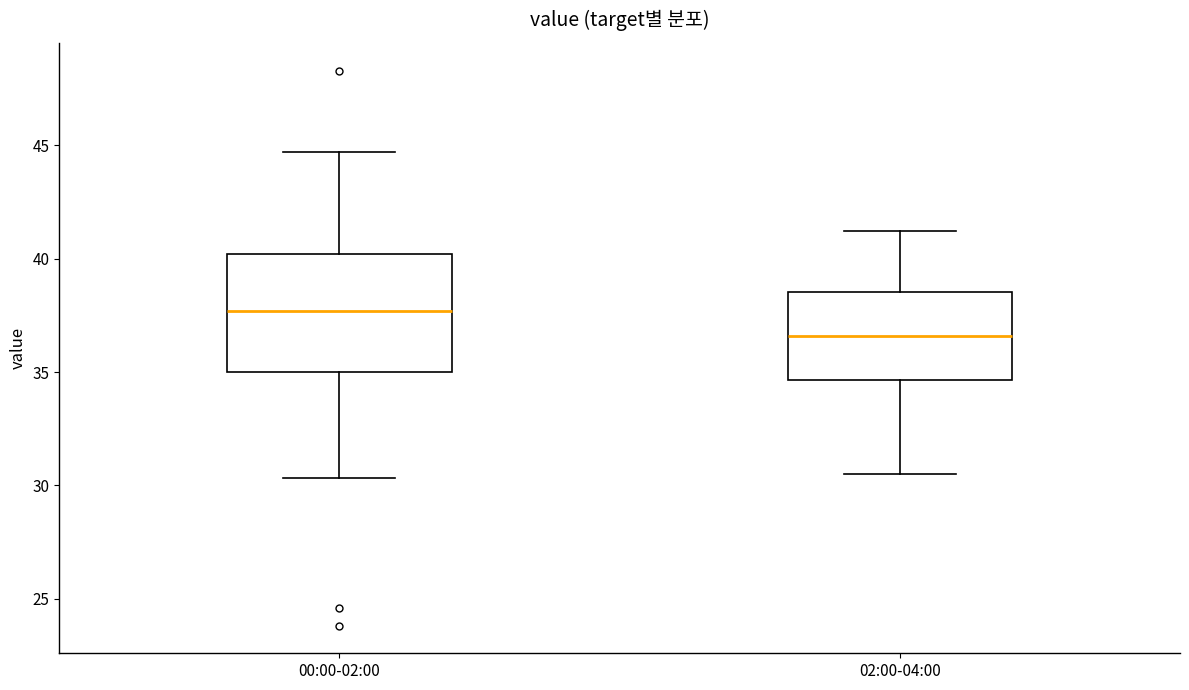

Reading left to right, read every box against the y-axis: the position of its median line, the range the box covers, and the ends of its whiskers. The values are not printed on the chart, so give them approximately, as read against the axis.

00:00-02:00: median 37.5, box 35.0 to 40.0, whiskers 30.5 to 44.5
02:00-04:00: median 36.5, box 34.5 to 38.5, whiskers 30.5 to 41.0